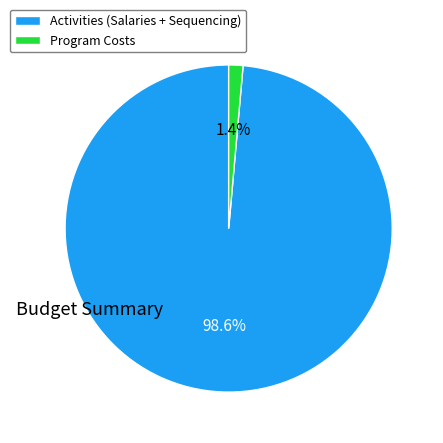

Do Activities (Salaries + Sequencing) and Program Costs together represent more than half of the pie?

Yes